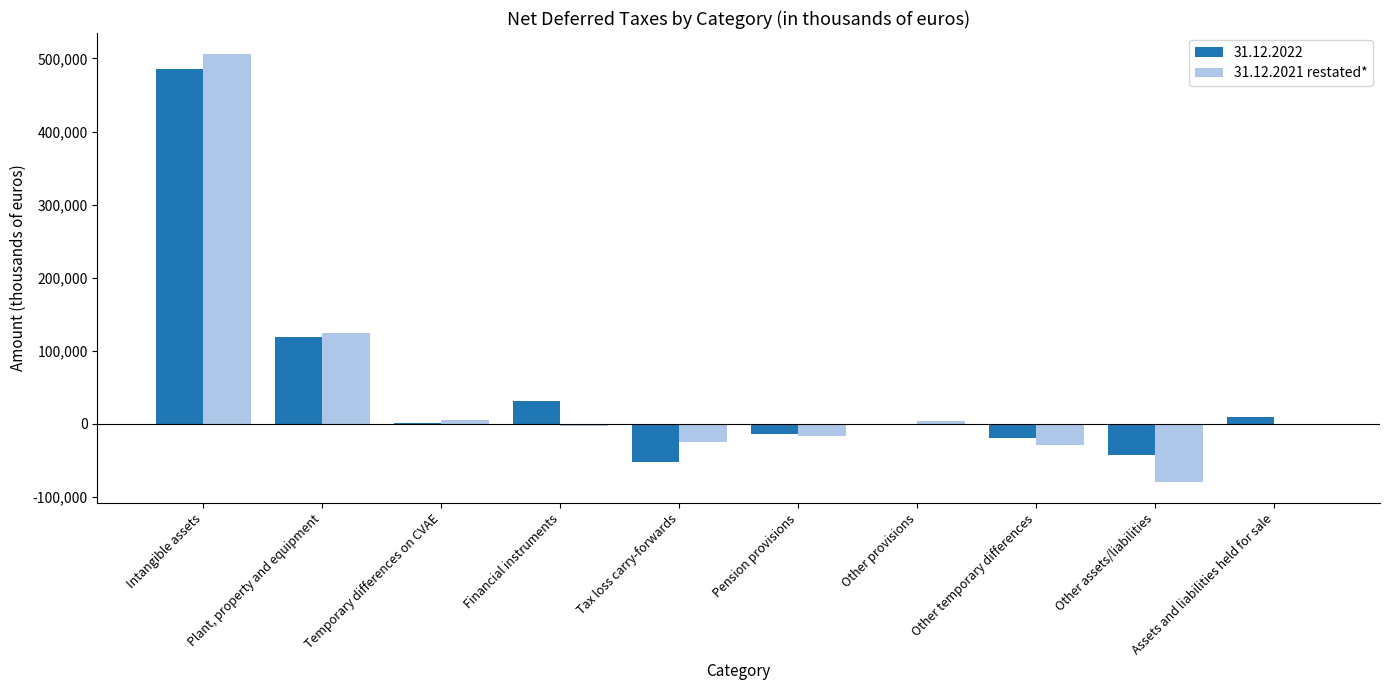

What is the total value across all series at Plant, property and equipment?

242714